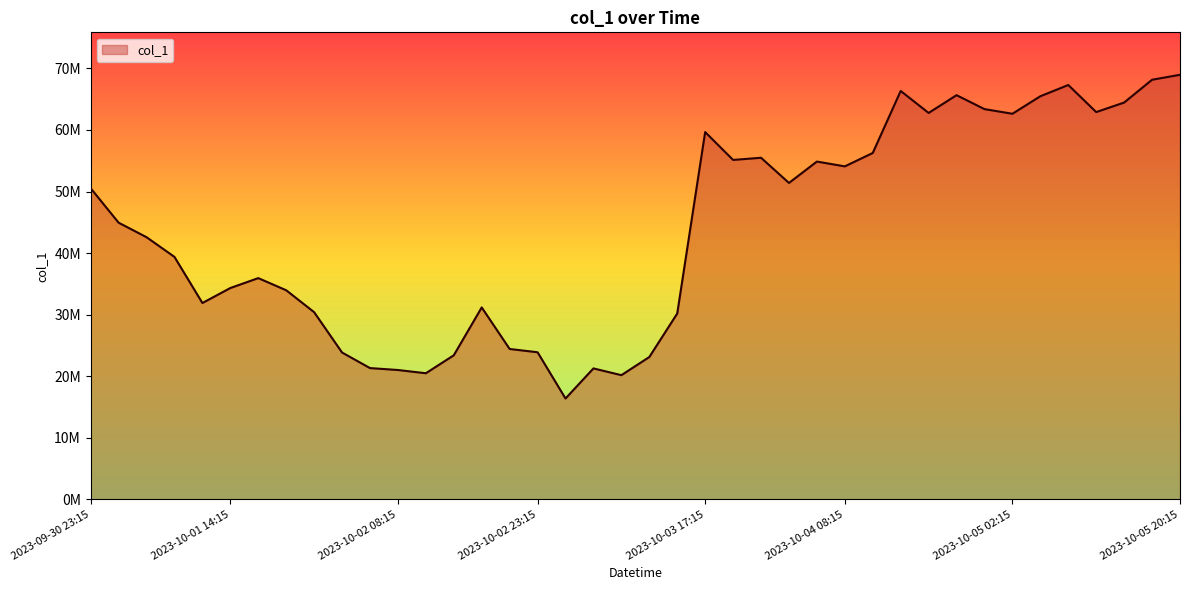

What is the value of the 23rd point from the left?

59662196.5